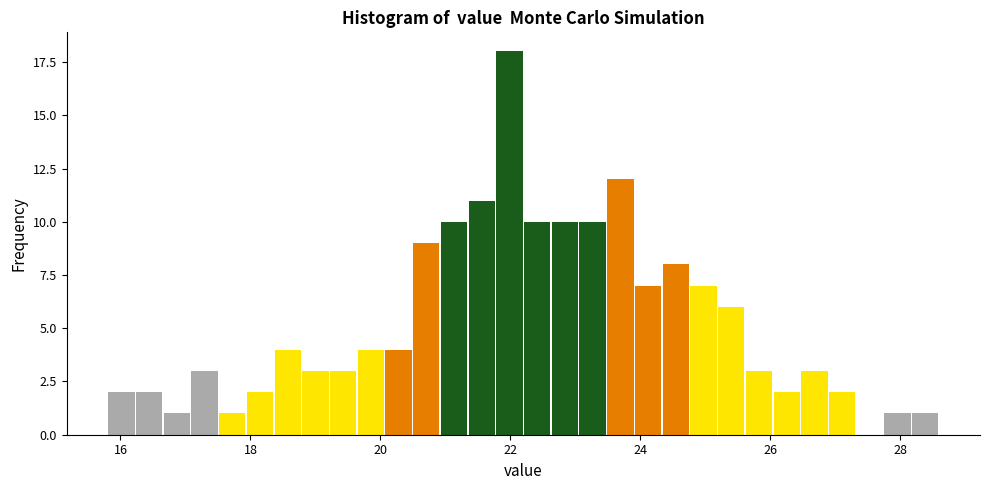

Read against the x-axis, roughly where is the centre of the tallest bar?

22.0